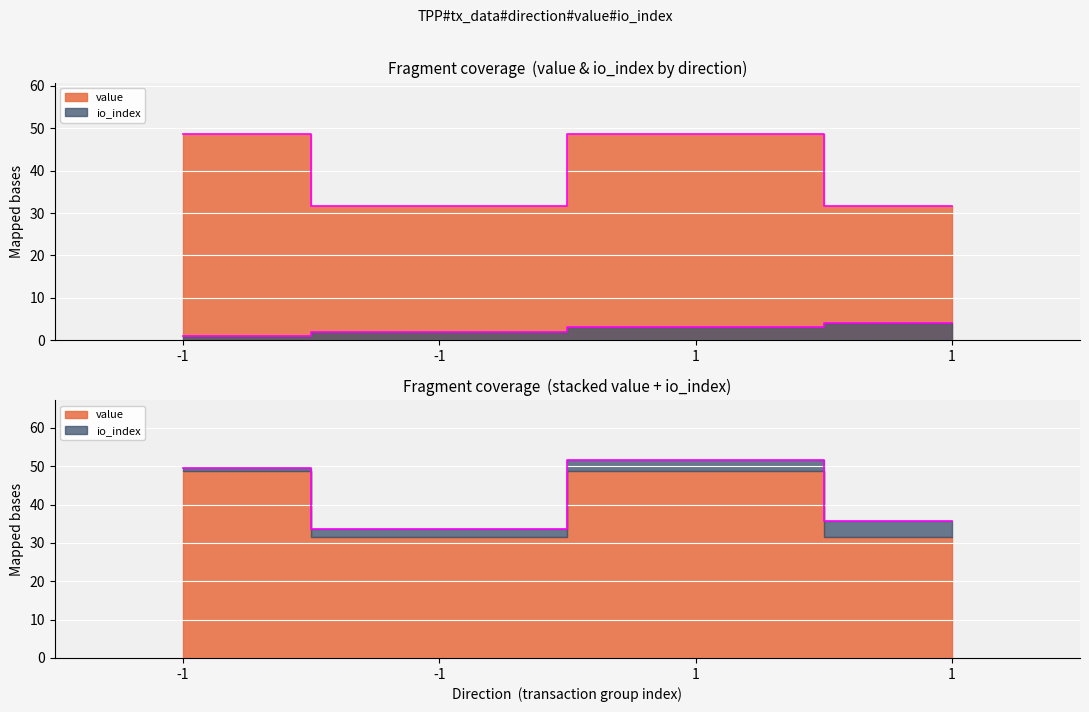

Count the io_index values in the range 2 to 4.

3